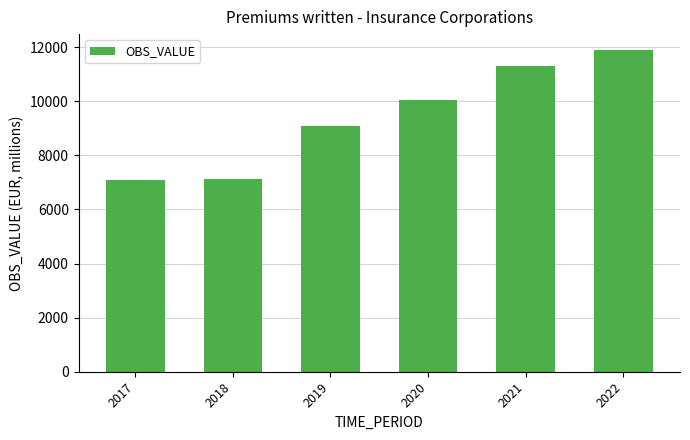

What is the sum of all values?

56551.2